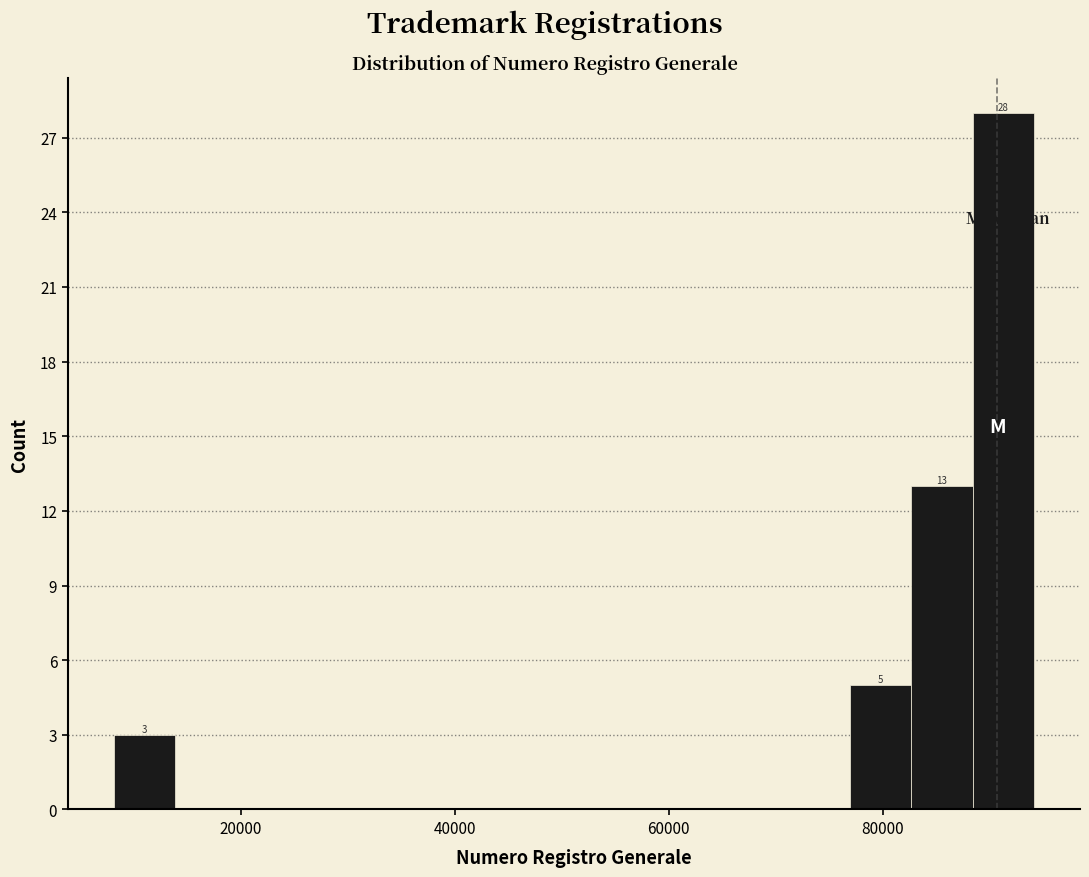

Around what value on the x-axis is the tallest bar? Give the approximate position of its centre, as read against the axis.

92000